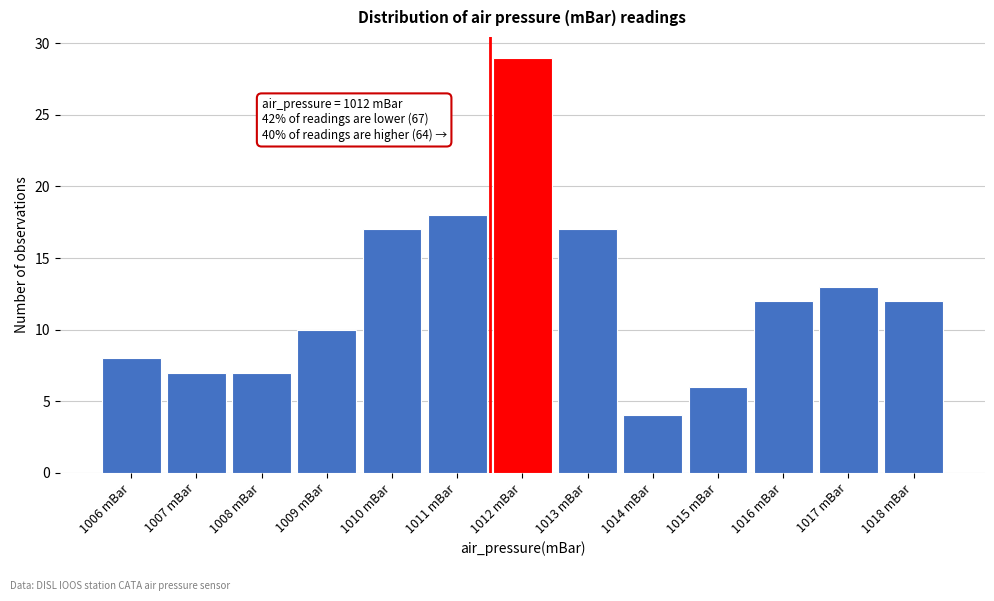

Reading left to right, transcribe all the data shown in this chart.

8	7	7	10	17	18	29	17	4	6	12	13	12